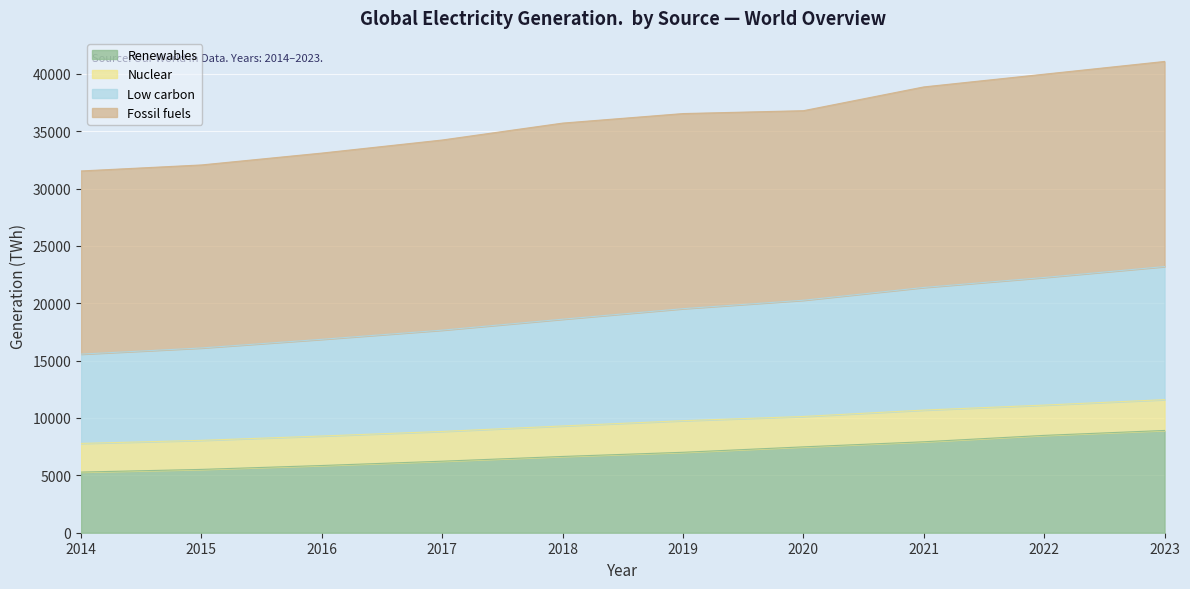

What is the approximate value of Low carbon at 2021?

10689.4